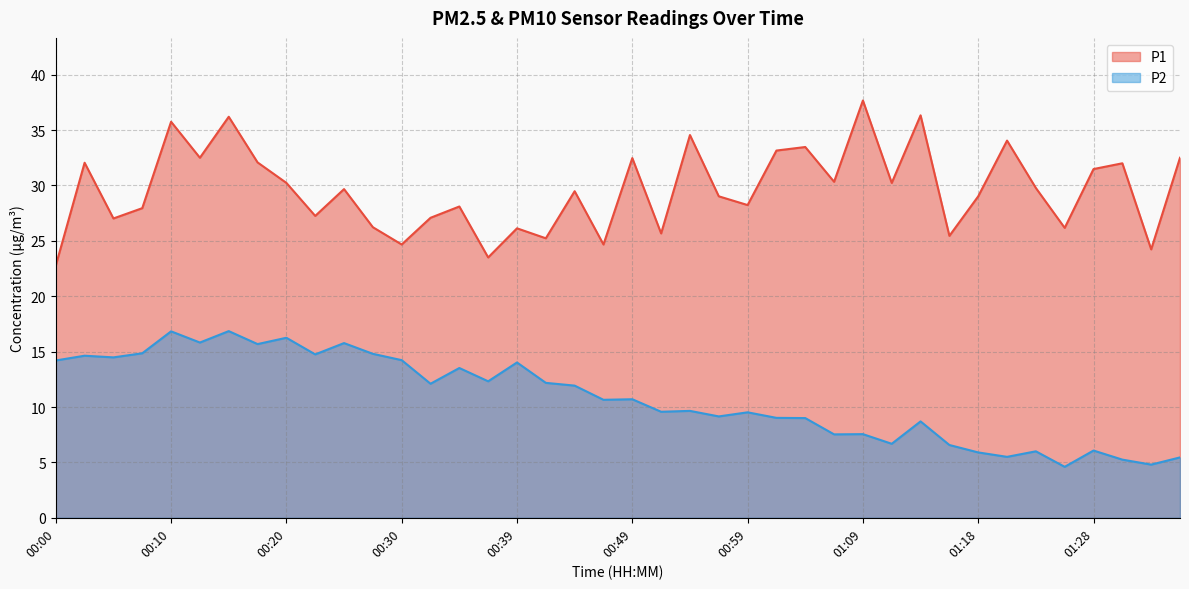

What is the label of the 19th point from the left?

00:44